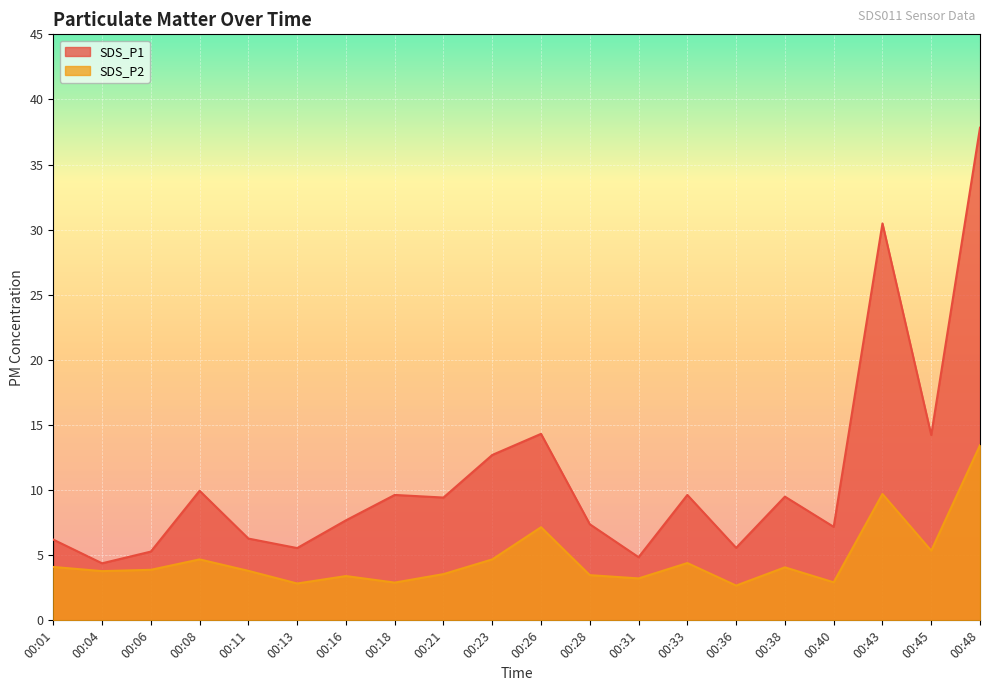

Where is SDS_P2 nearest to the value 8?

00:26